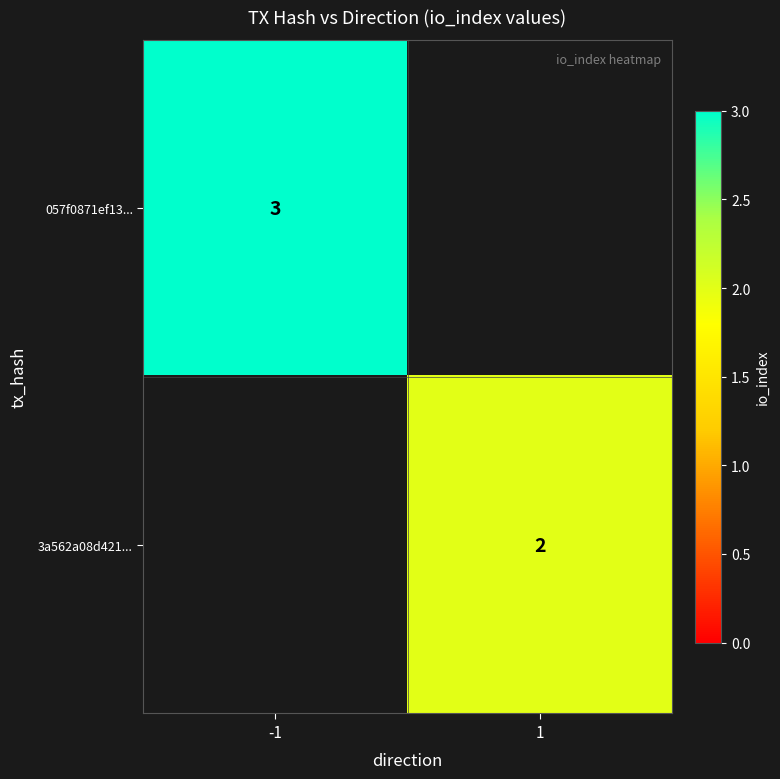

The value of 3a562a08d421... at 1 is 2. True or false?

True